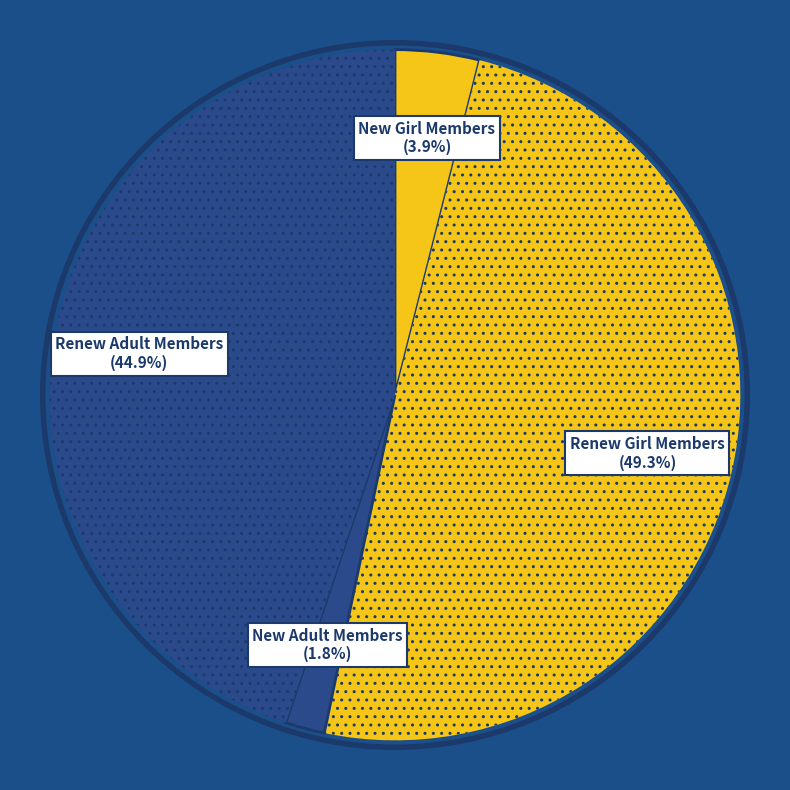

How many segments does this pie chart have?

4